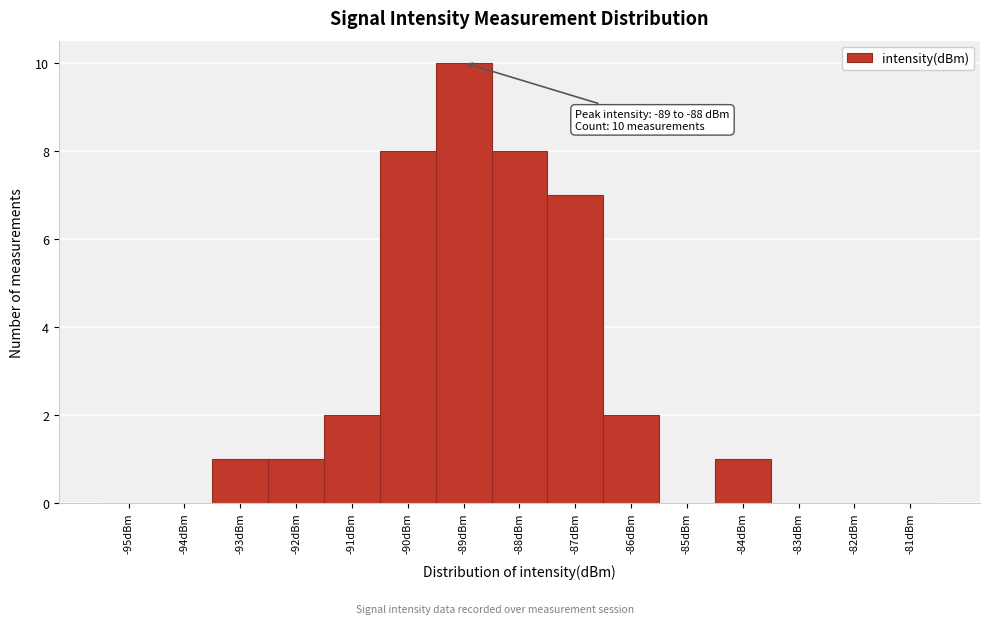

Reading left to right, transcribe all the data shown in this chart.

-95dBm=0	-94dBm=0	-93dBm=1	-92dBm=1	-91dBm=2	-90dBm=8	-89dBm=10	-88dBm=8	-87dBm=7	-86dBm=2	-85dBm=0	-84dBm=1	-83dBm=0	-82dBm=0	-81dBm=0